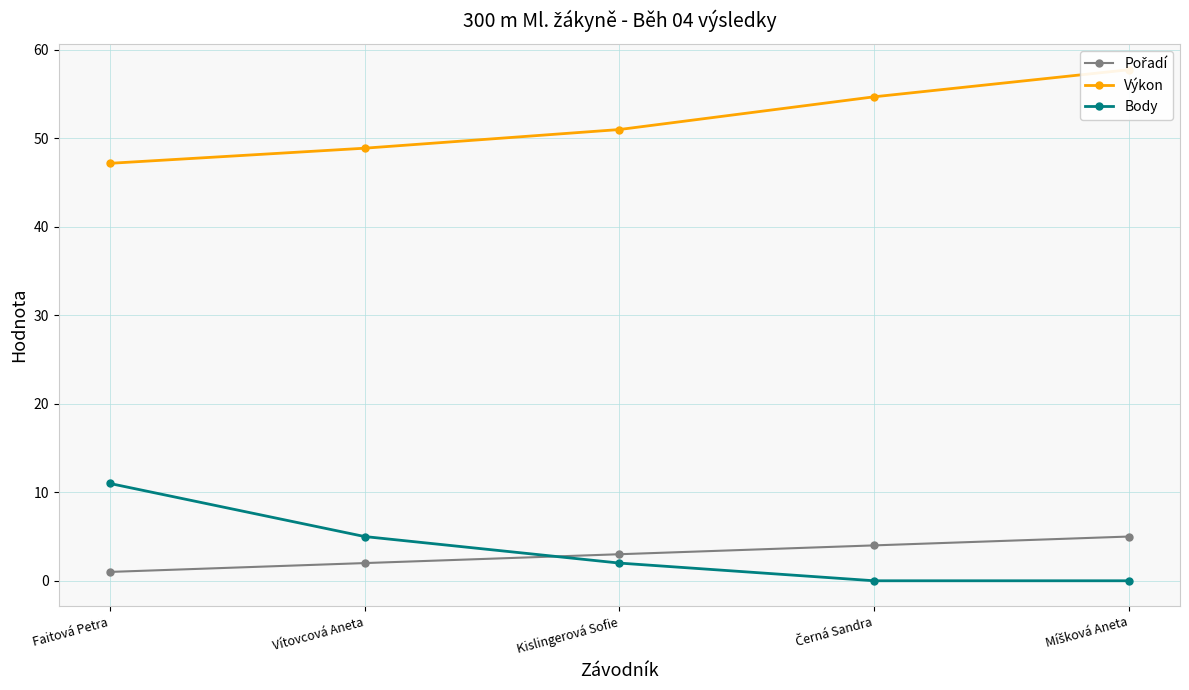

Which has a higher value, Míšková Aneta or Kislingerová Sofie?

Míšková Aneta